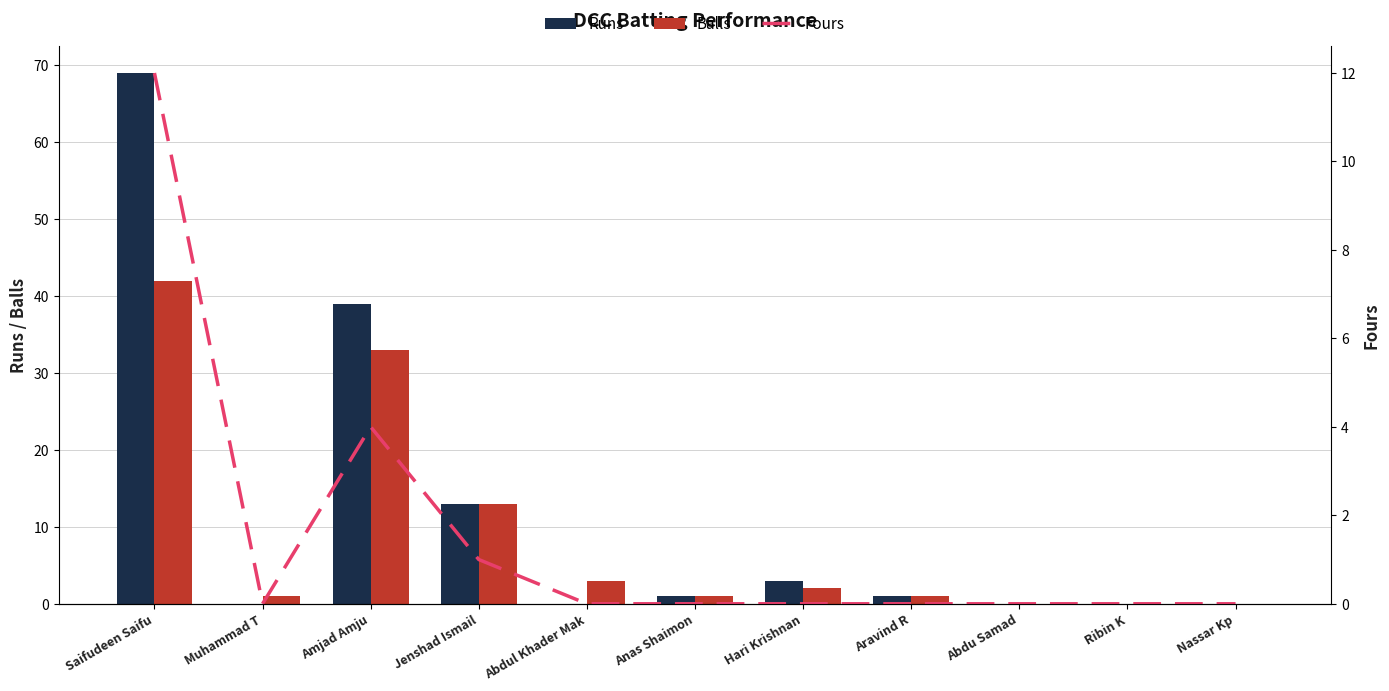

How many values in the Fours series exceed 0?

3